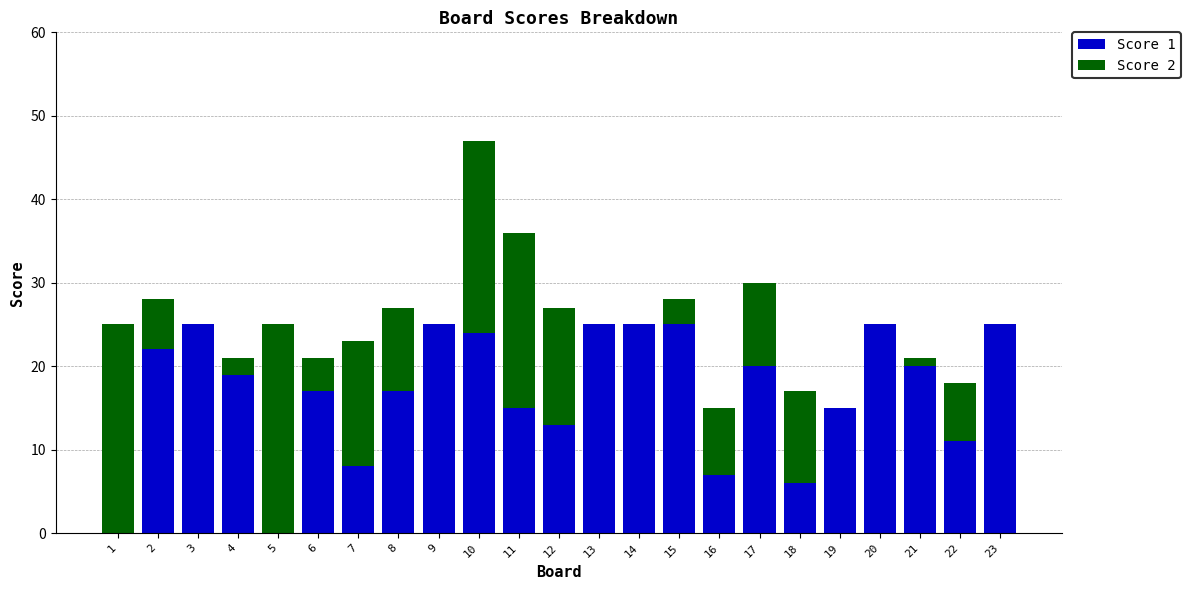

Is it true that Score 1 equals 7 at 16?

True